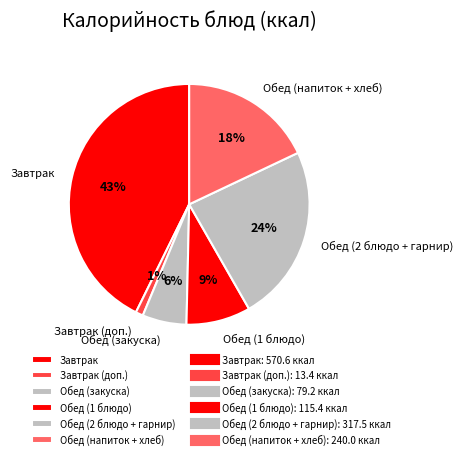

Between Обед (2 блюдо + гарнир) and Завтрак, which is larger?

Завтрак